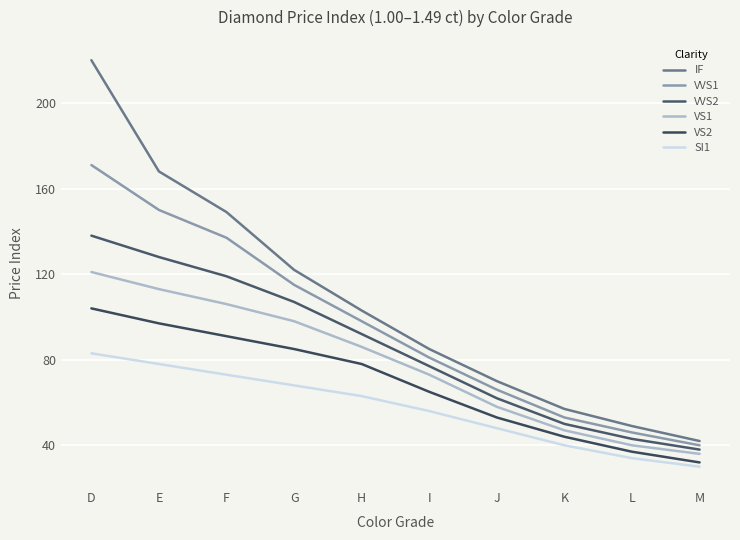

Between D and E, which is larger?

D